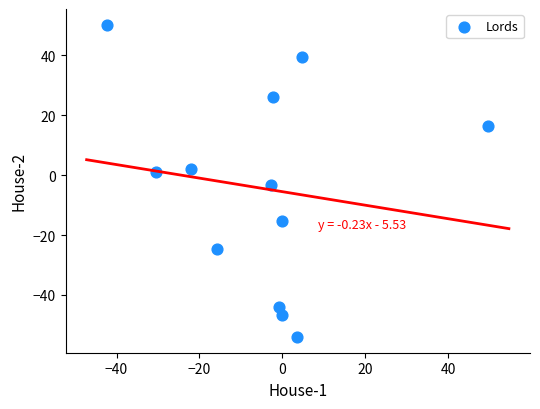

What is the average X value?

-4.9